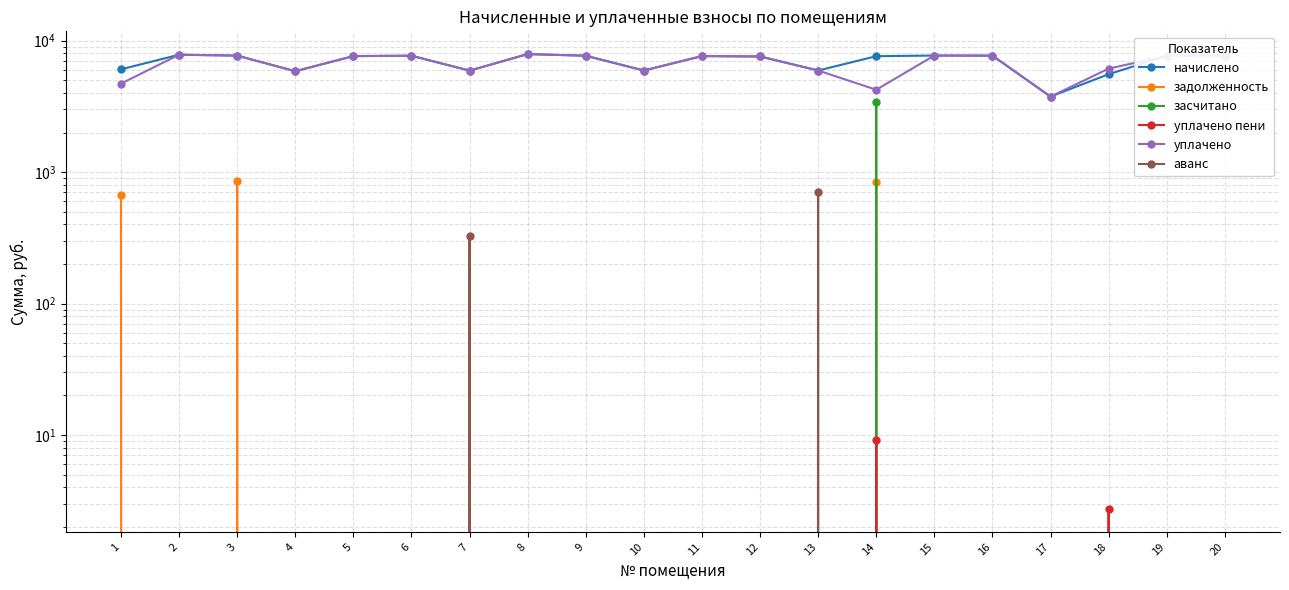

True or false: задолженность and уплачено пени intersect in this chart.

False